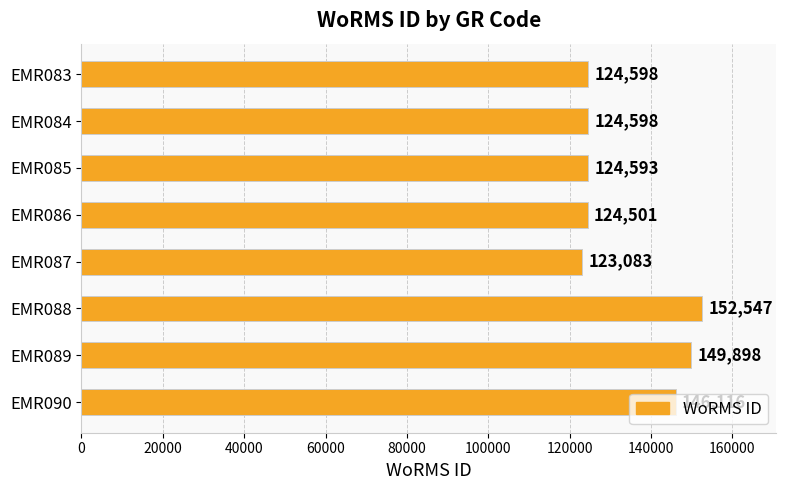

How many series are shown in this chart?

1